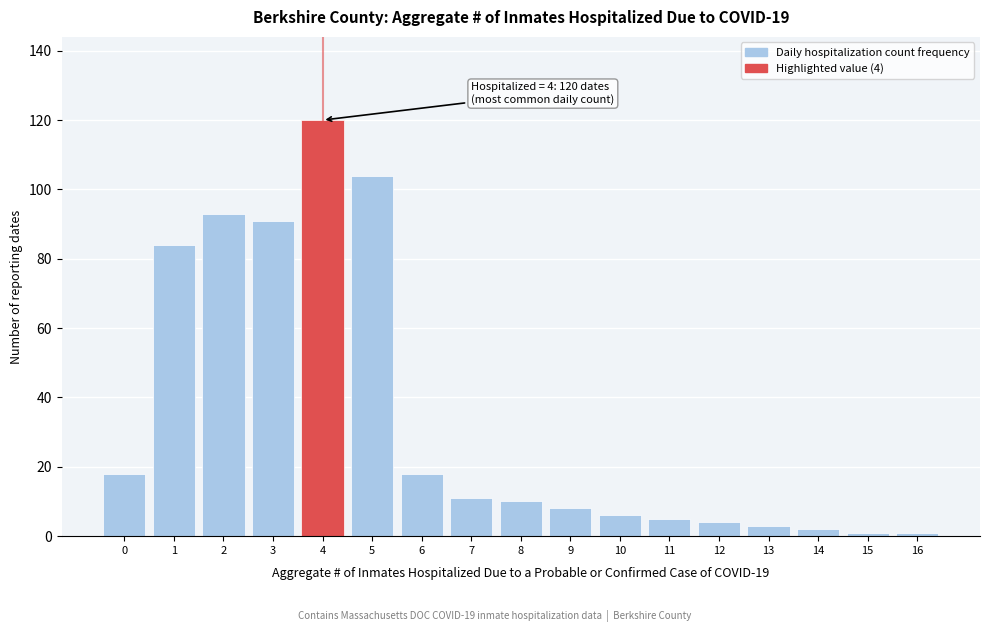

Reading left to right, list all the values displayed in this chart.

18	84	93	91	120	104	18	11	10	8	6	5	4	3	2	1	1